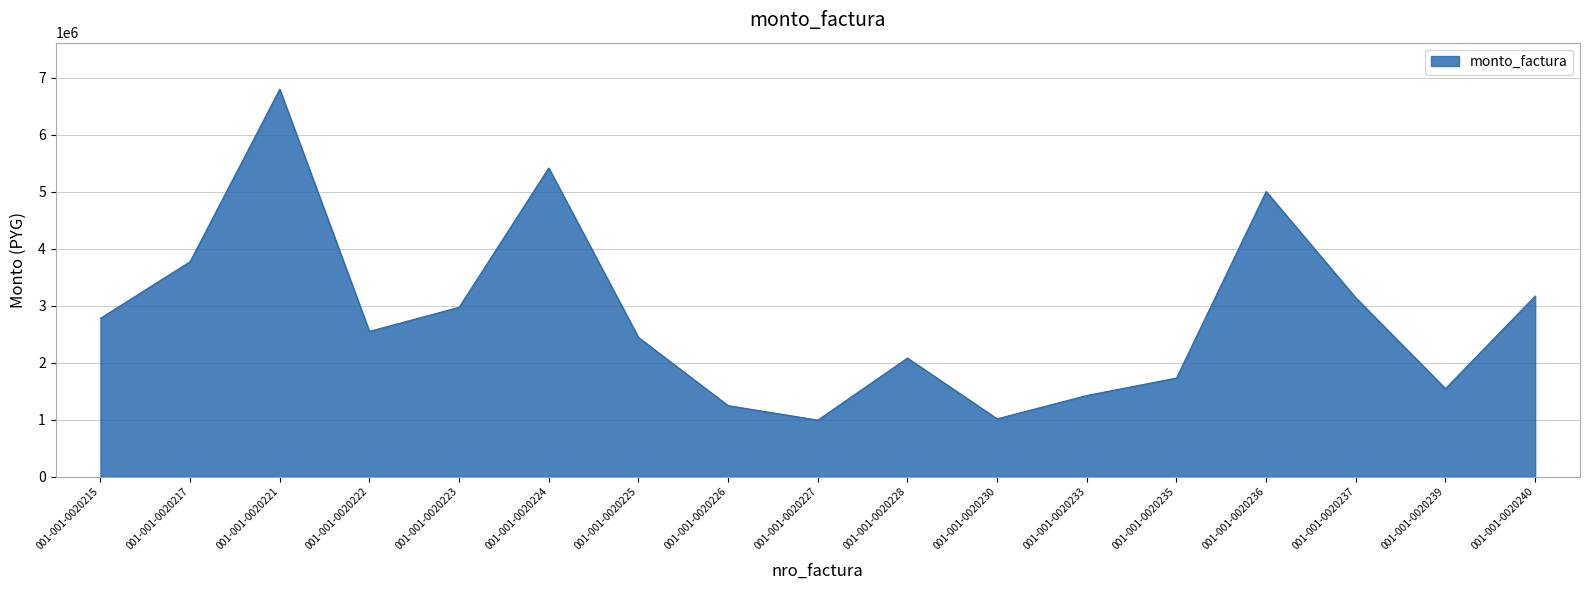

What is the difference between the maximum and minimum values?

5806750